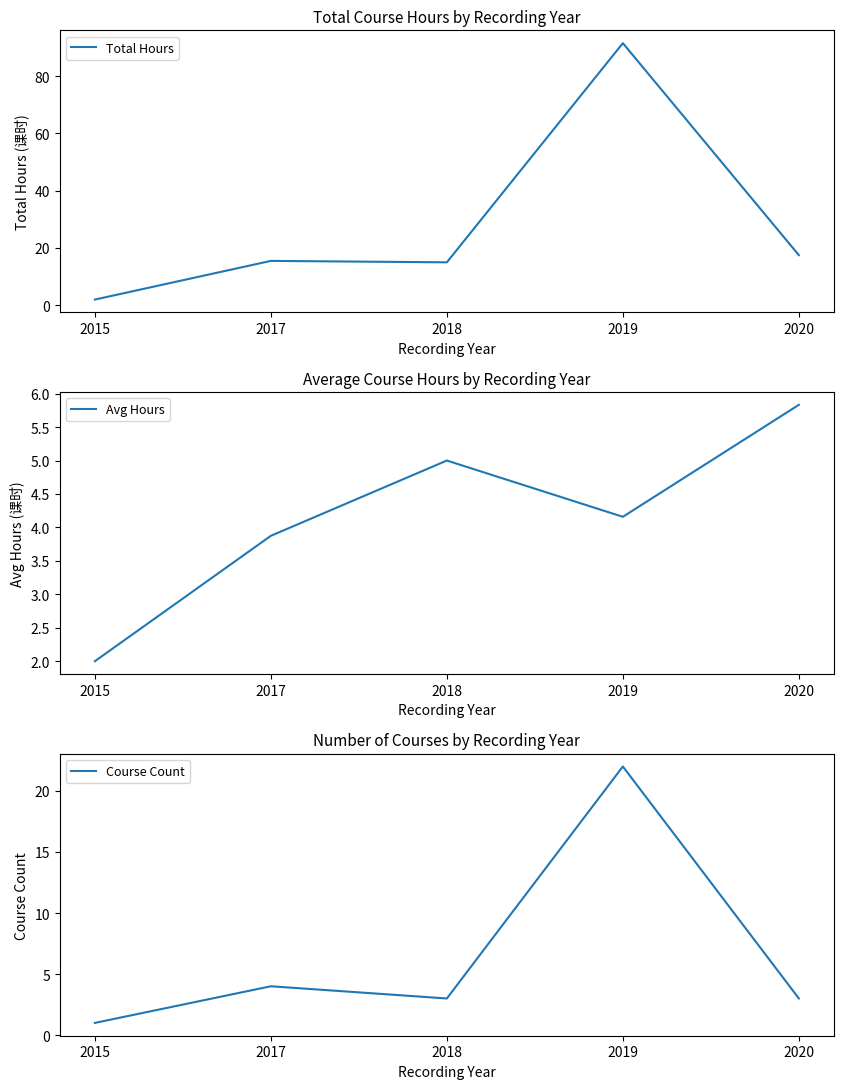

Between 2015 and 2020, which series saw the biggest shift?

Total Hours